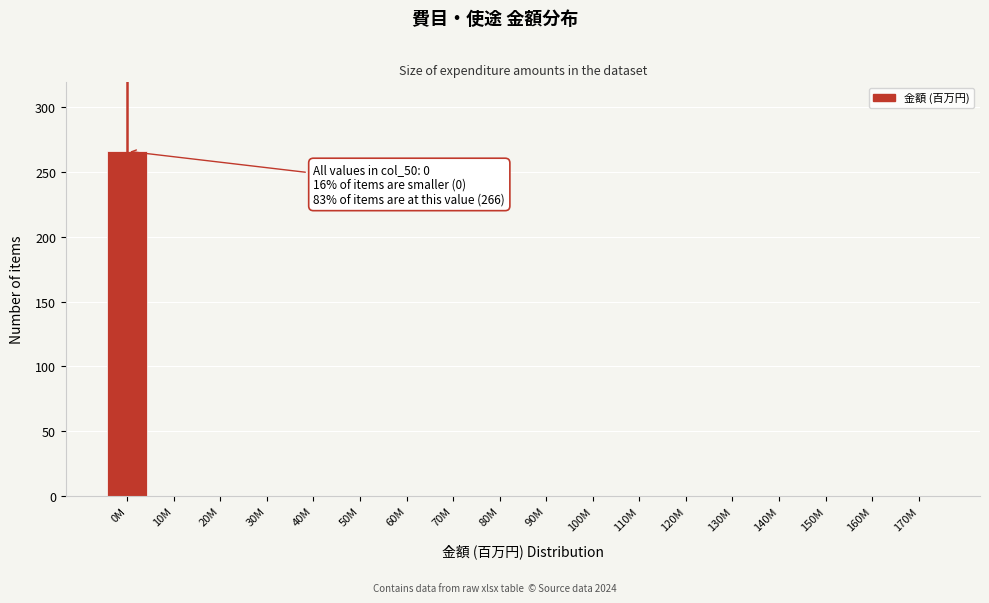

Reading left to right, transcribe all the data shown in this chart.

0M=266	10M=0	20M=0	30M=0	40M=0	50M=0	60M=0	70M=0	80M=0	90M=0	100M=0	110M=0	120M=0	130M=0	140M=0	150M=0	160M=0	170M=0